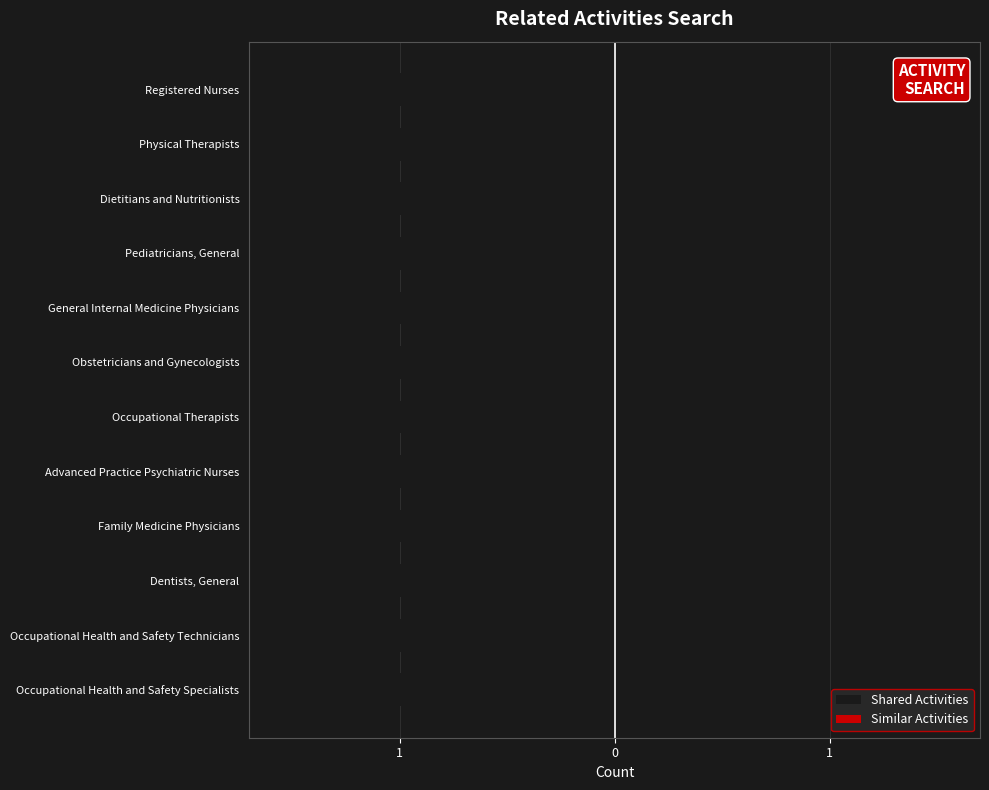

List the labels in order of Shared Activities value, smallest first.

Occupational Health and Safety Specialists, Occupational Health and Safety Technicians, Dentists, General, Family Medicine Physicians, Advanced Practice Psychiatric Nurses, Occupational Therapists, Obstetricians and Gynecologists, General Internal Medicine Physicians, Pediatricians, General, Dietitians and Nutritionists, Physical Therapists, Registered Nurses